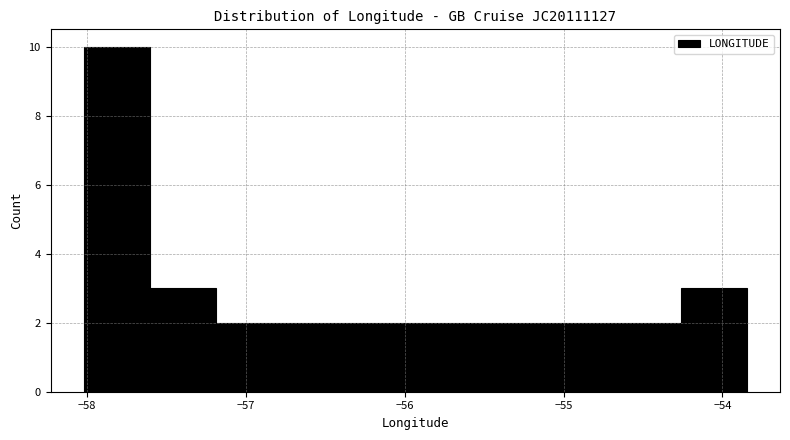

Reading left to right, transcribe this chart: for each bar, give the range it covers on the x-axis and its height. Neither the bar edges nor the heights are printed on the chart, so give them approximately, as read against the axes.

-58.0 to -57.6: 10
-57.6 to -57.2: 3
-57.2 to -56.8: 2
-56.8 to -56.4: 2
-56.4 to -55.9: 2
-55.9 to -55.5: 2
-55.5 to -55.1: 2
-55.1 to -54.7: 2
-54.7 to -54.3: 2
-54.3 to -53.8: 3